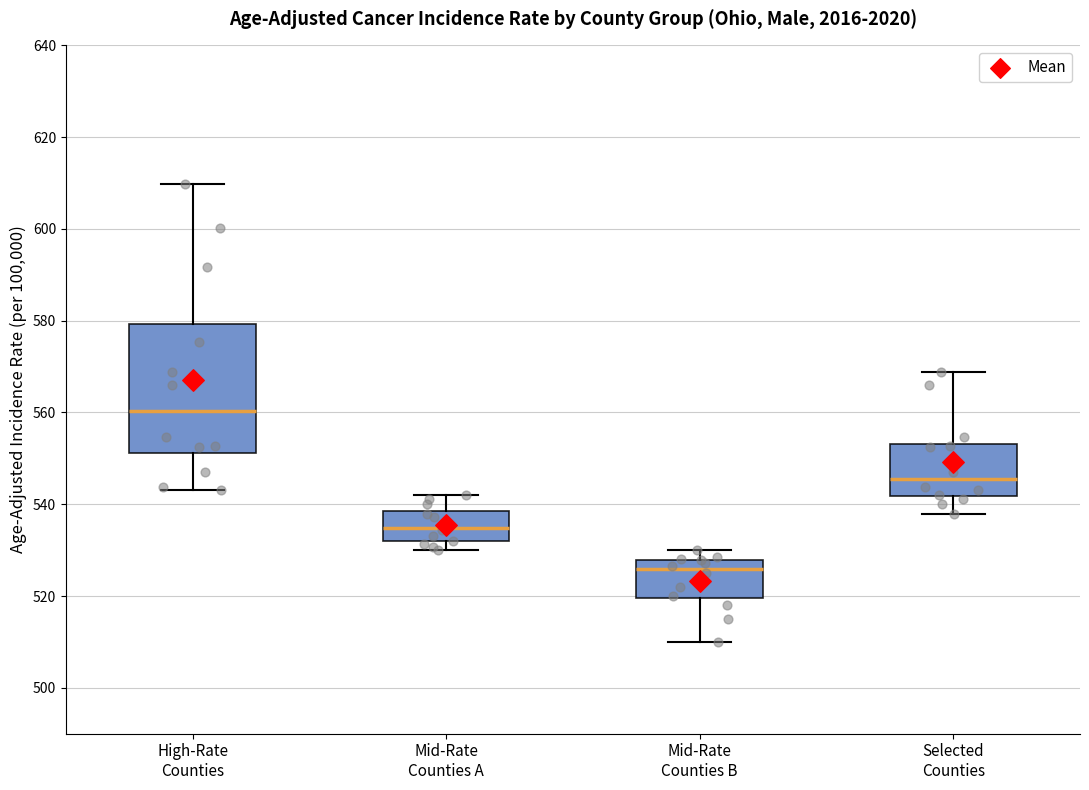

Reading left to right, read every box against the y-axis: the position of its median line, the range the box covers, and the ends of its whiskers. The values are not printed on the chart, so give them approximately, as read against the axis.

High-Rate Counties: median 560, box 552 to 580, whiskers 544 to 610
Mid-Rate Counties A: median 534, box 532 to 538, whiskers 530 to 542
Mid-Rate Counties B: median 526, box 520 to 528, whiskers 510 to 530
Selected Counties: median 546, box 542 to 554, whiskers 538 to 568